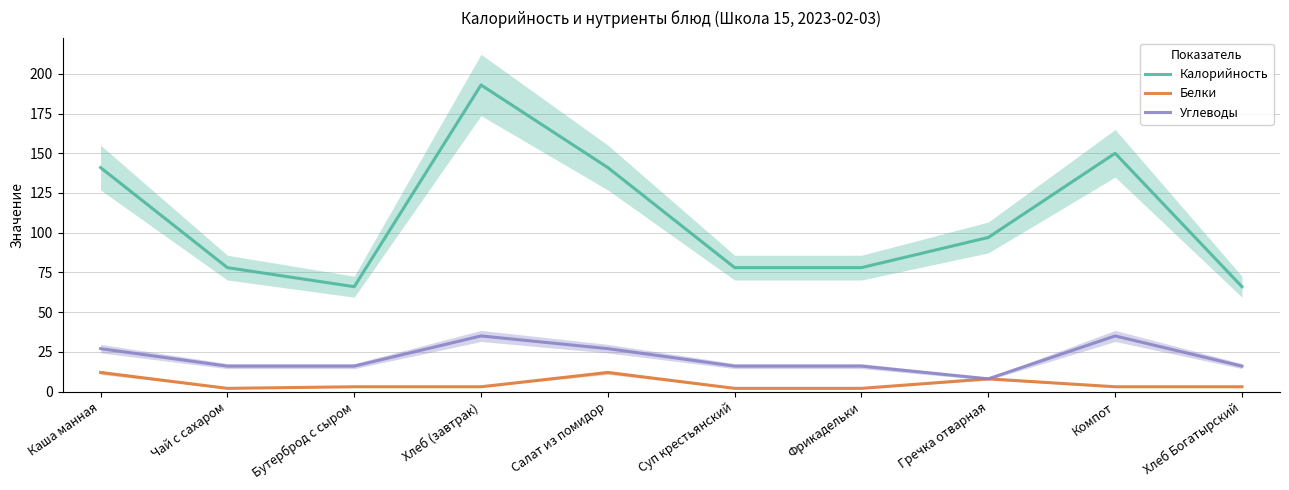

How many interior local peaks does the Калорийность series have?

2